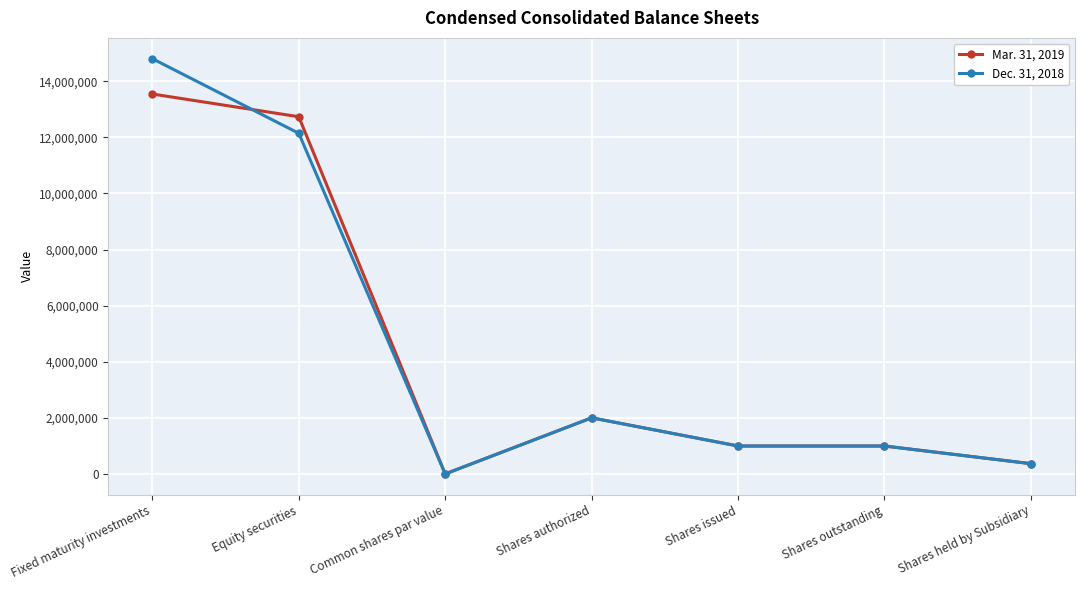

What is the sum of all Dec. 31, 2018 values?

31307252